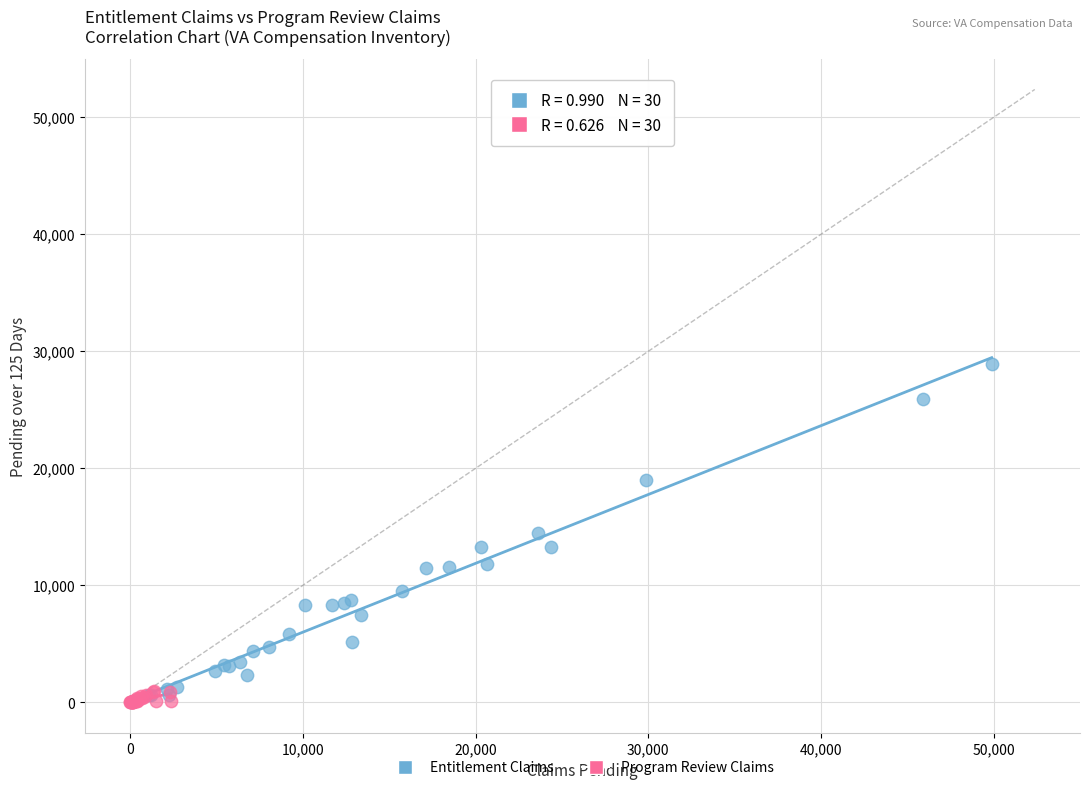

Which series has the widest spread of Y values?

Entitlement Claims